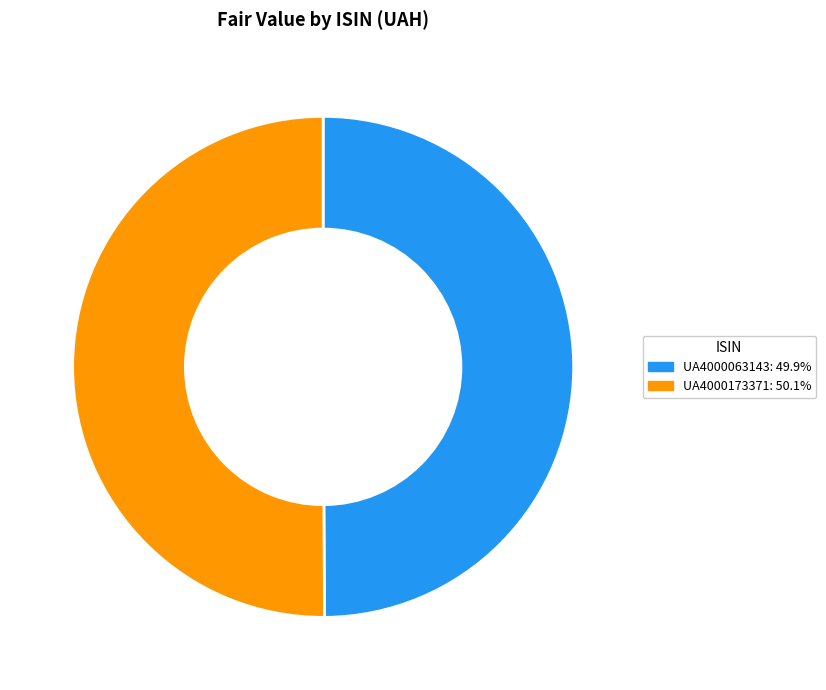

Approximately how many times larger is the value at UA4000173371 compared to UA4000063143?

1.0